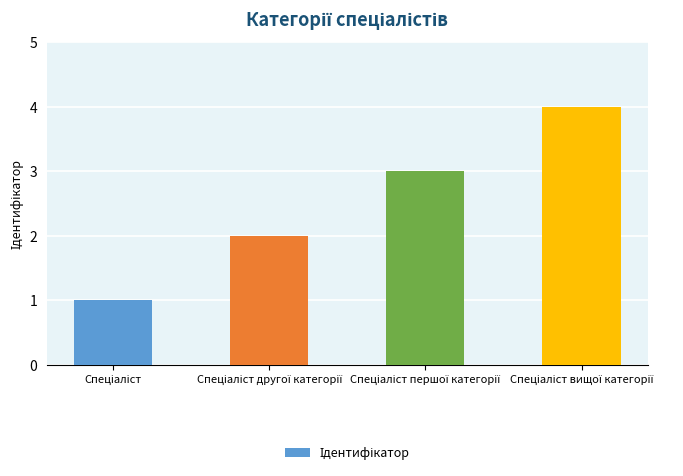

What is the greatest value displayed?

4